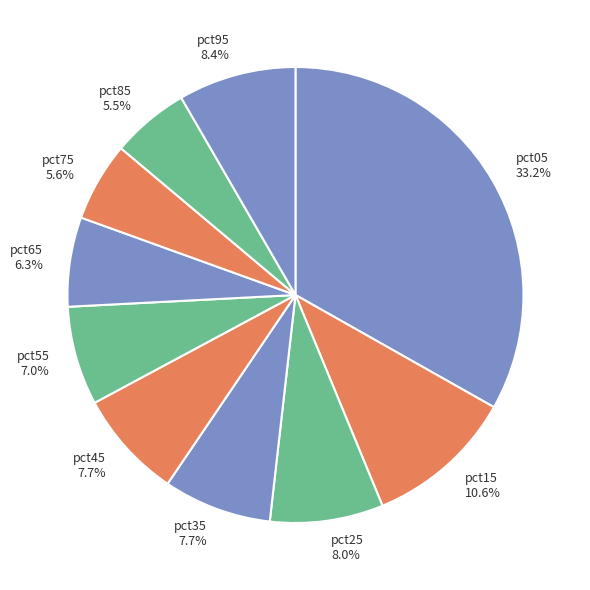

To the nearest percent, what portion does pct75 represent?

6%